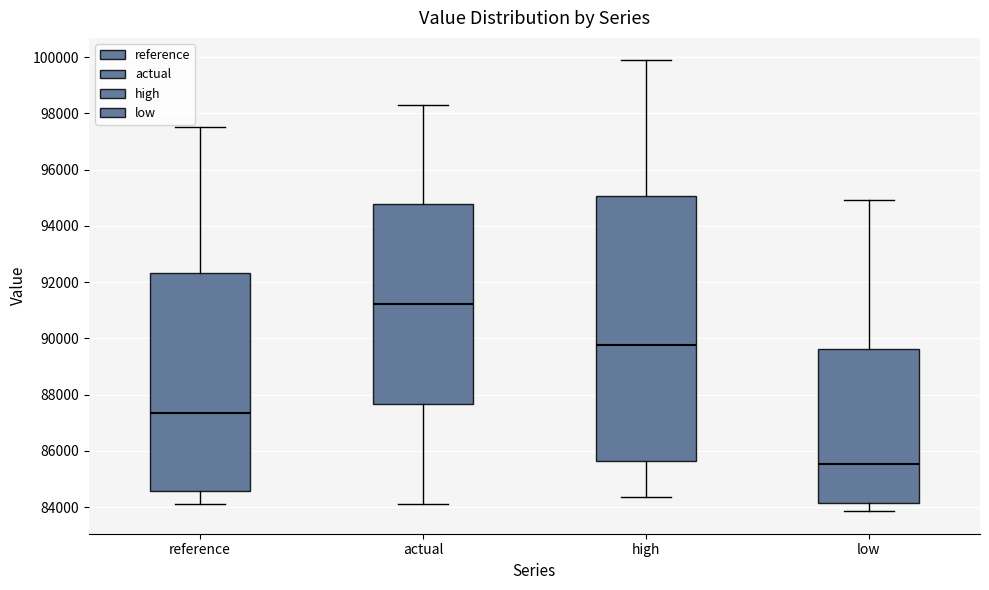

Where does the median line of the box for high sit on the y-axis? The values are not printed on the chart, so give them approximately, as read against the axis.

89800